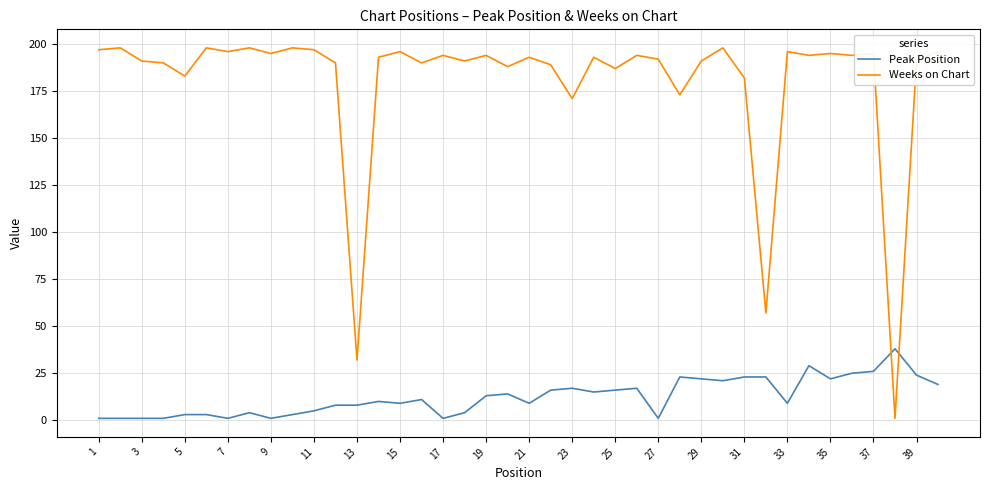

How many intersections are there between Peak Position and Weeks on Chart?

2